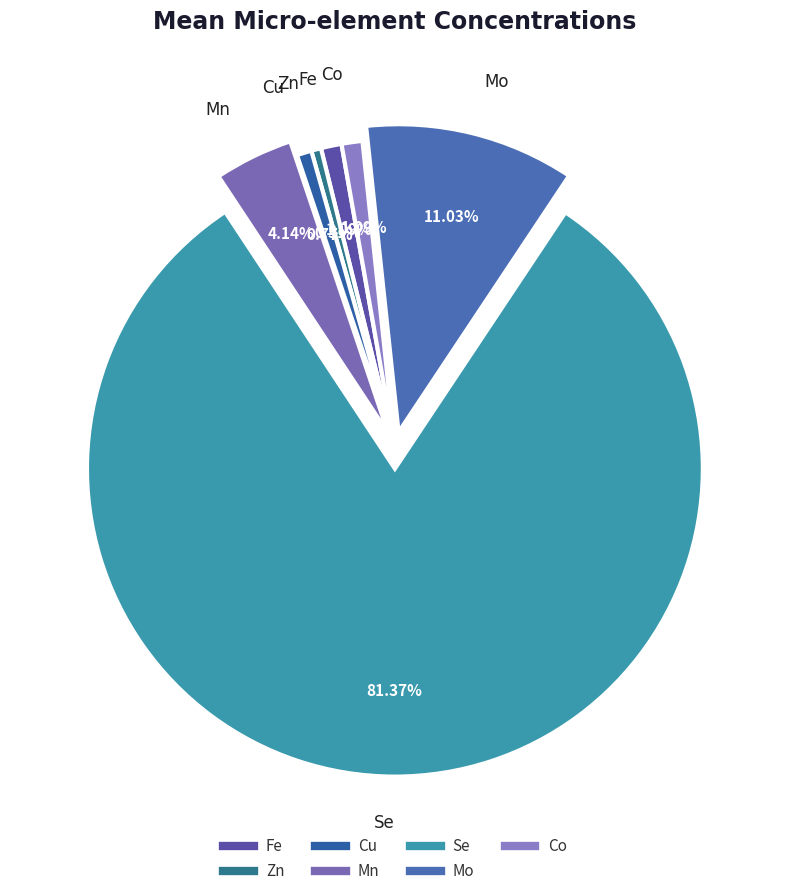

What percentage is NOT represented by Cu?

99.2%